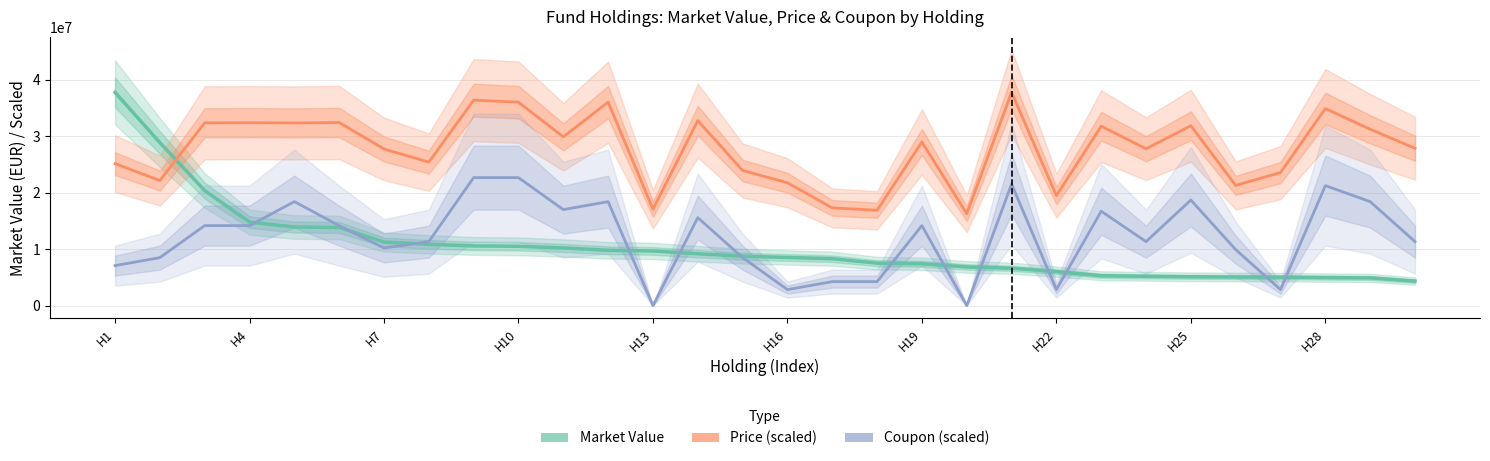

What is the difference between the maximum and minimum values in the Price (scaled) series?

21497735.7